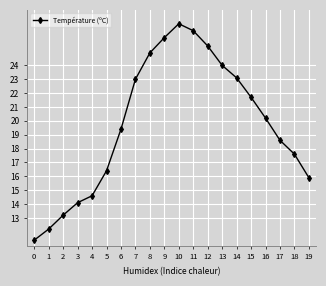

What is the change in value from 6 to 11?

+7.1